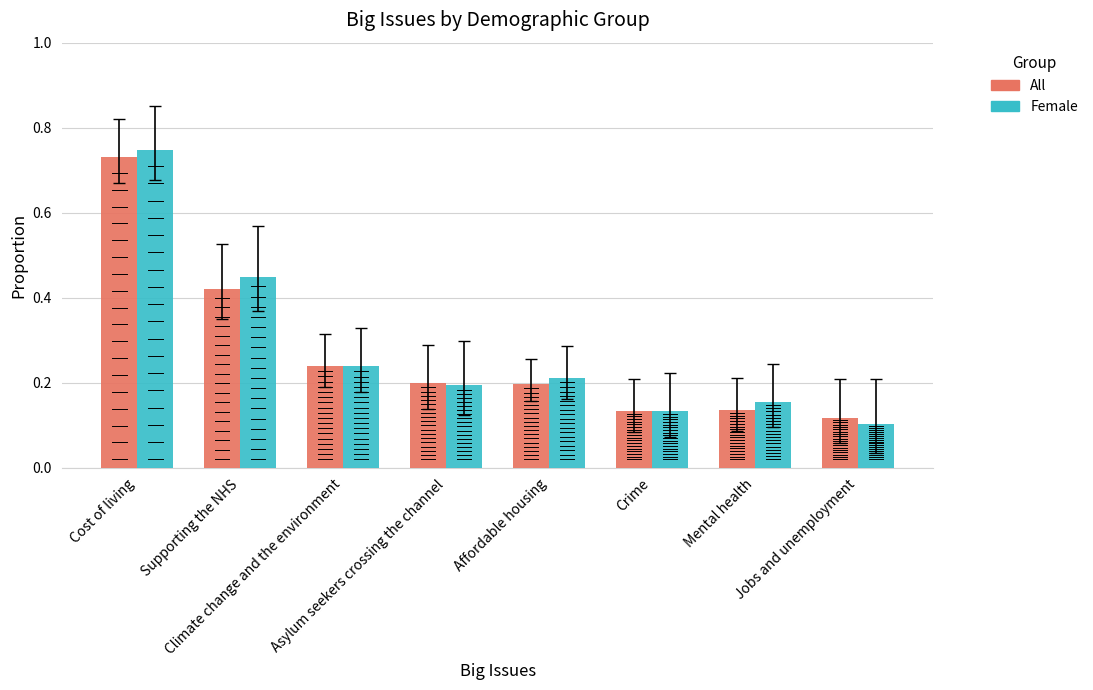

What is the sum of all All values?

2.2